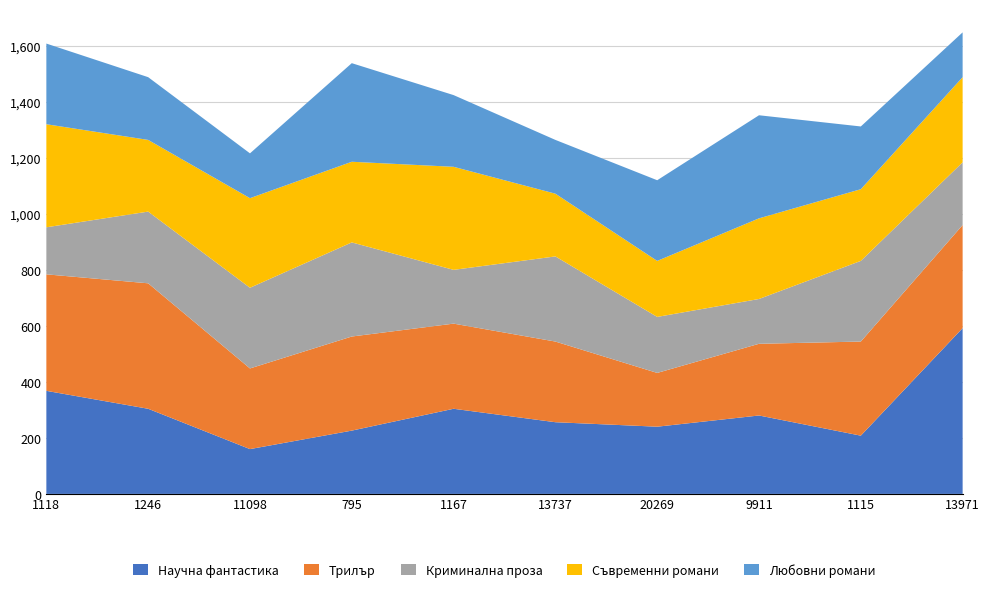

Reading right to left, extract all data points from this chart.

Научна фантастика: 592	208	280	240	256	304	226	160	304	368
Трилър: 368	336	256	192	288	304	336	288	448	416
Криминална проза: 224	288	160	200	304	192	336	288	256	168
Съвременни романи: 304	256	288	200	224	368	288	320	256	368
Любовни романи: 160	224	368	288	192	256	352	160	224	288